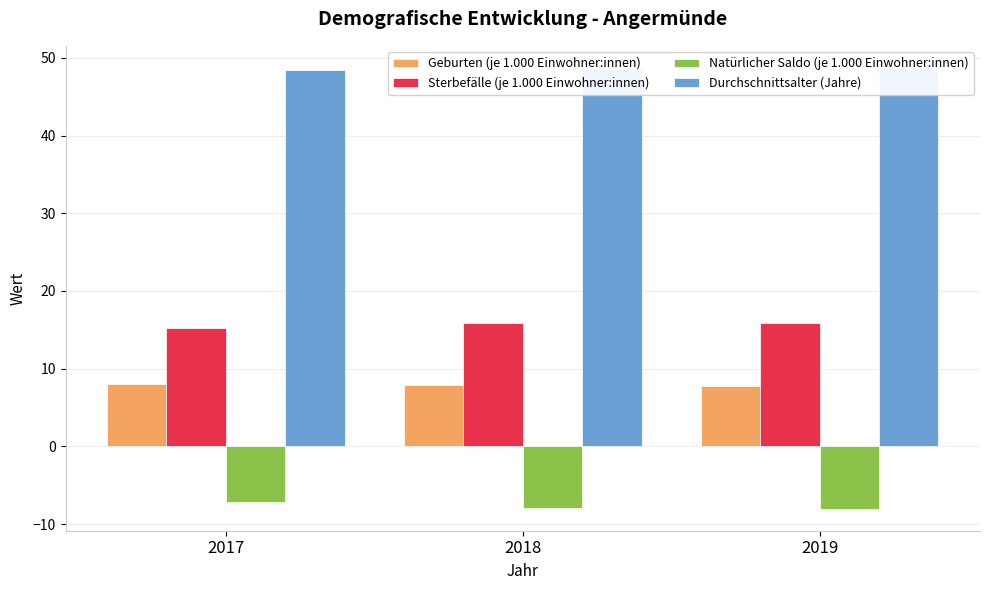

Reading right to left, extract all data points from this chart.

Geburten (je 1.000 Einwohner:innen): 2019=7.8	2018=7.9	2017=8.0
Sterbefälle (je 1.000 Einwohner:innen): 2019=15.9	2018=15.9	2017=15.2
Natürlicher Saldo (je 1.000 Einwohner:innen): 2019=-8.0	2018=-7.9	2017=-7.2
Durchschnittsalter (Jahre): 2019=48.7	2018=48.6	2017=48.4